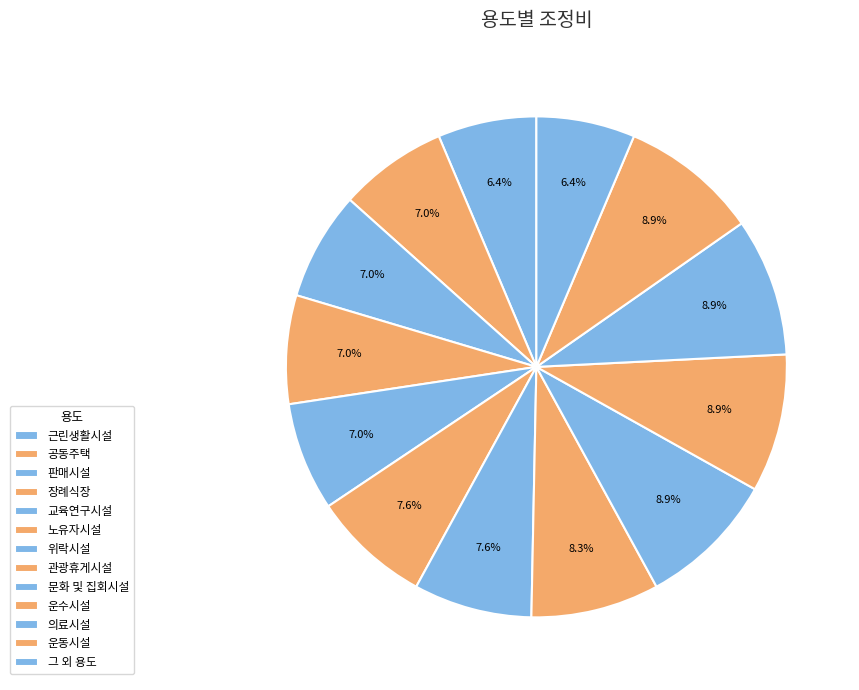

To the nearest percent, what is the difference between the 교육연구시설 and 관광휴게시설 slice percentages?

1%